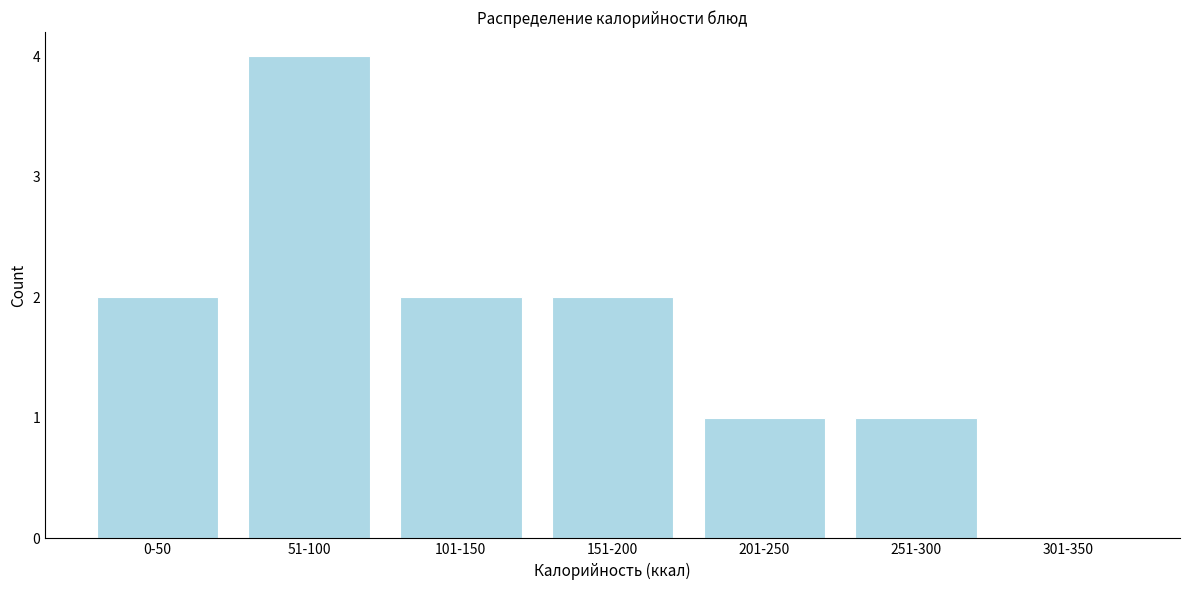

Reading left to right, list all the values displayed in this chart.

0-50=2	51-100=4	101-150=2	151-200=2	201-250=1	251-300=1	301-350=0